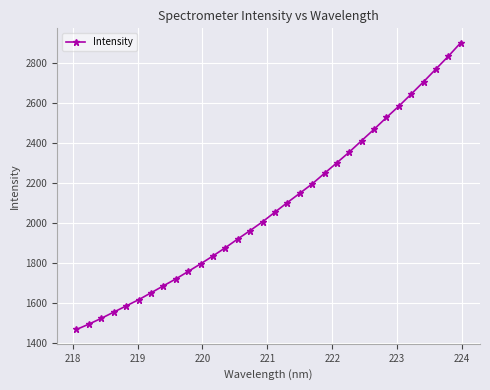

What is the minimum value shown in the chart?

1469.5